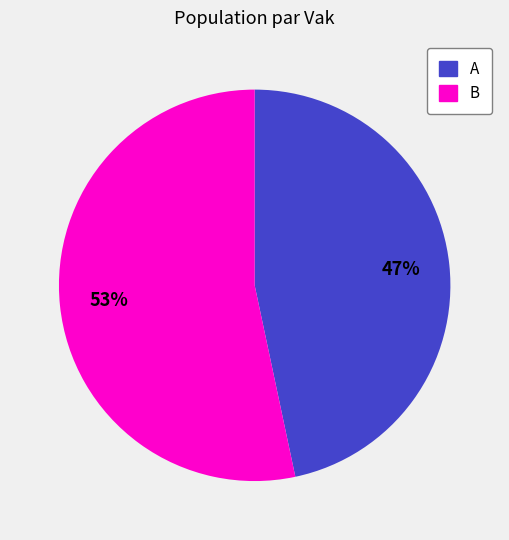

True or false: A accounts for 47% of the total.

True